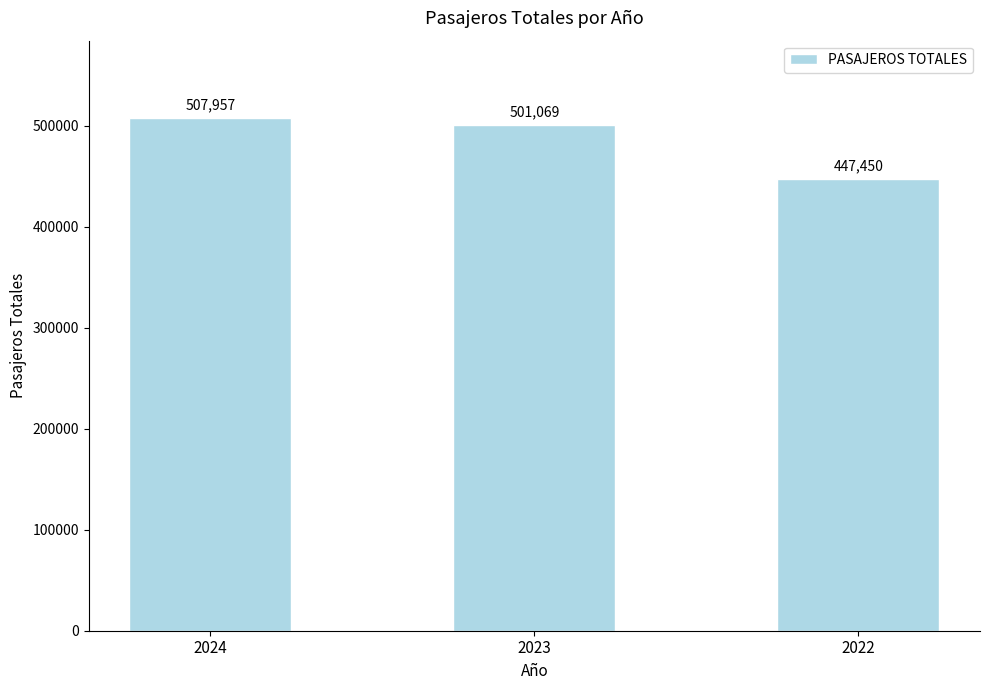

What is the sum of the values at 2022 and 2024?

955407